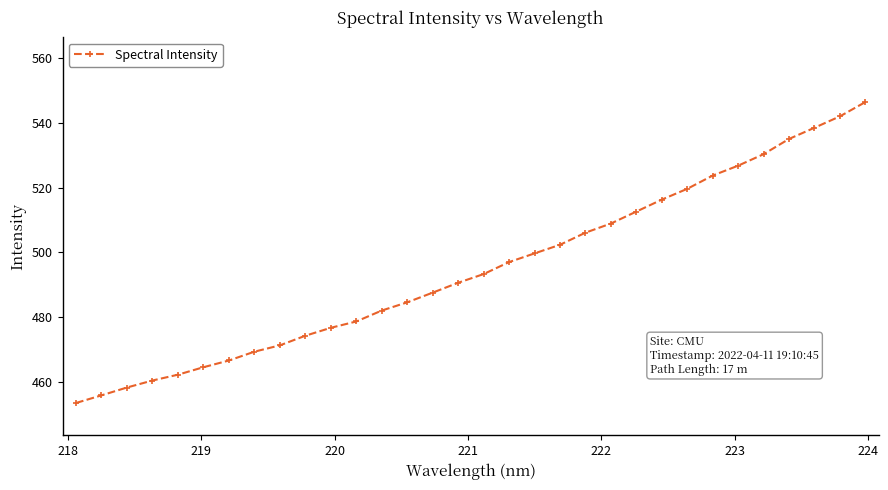

What is the value of the 6th point from the left?

464.5